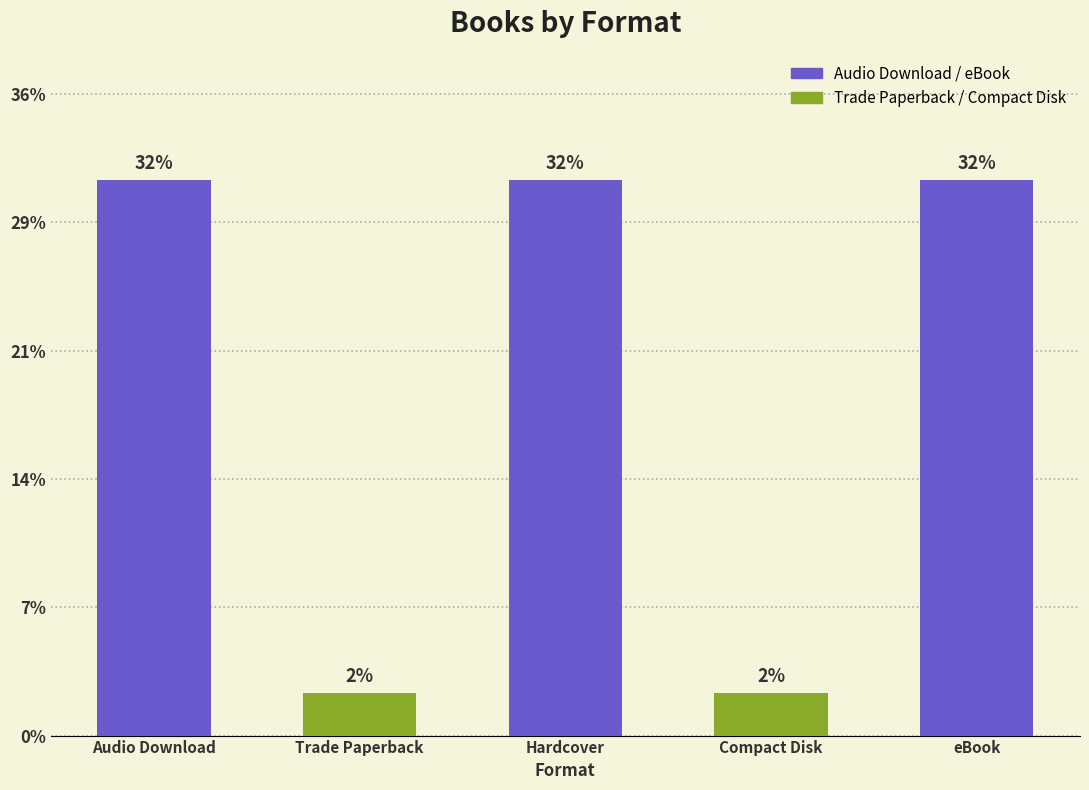

Are the bars horizontal?

No